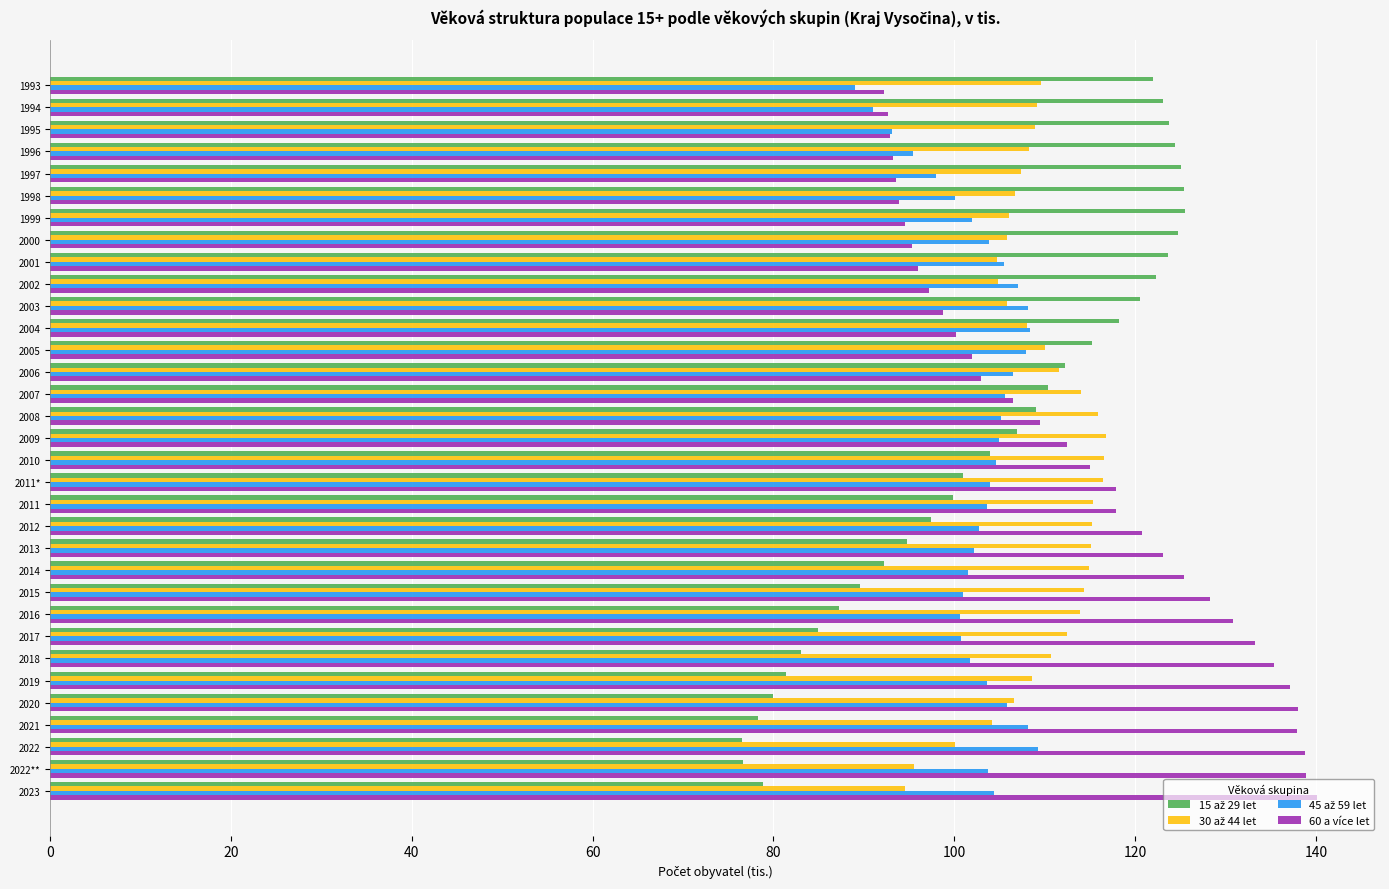

What is the spread (max minus min) of values at 2019?

55.7